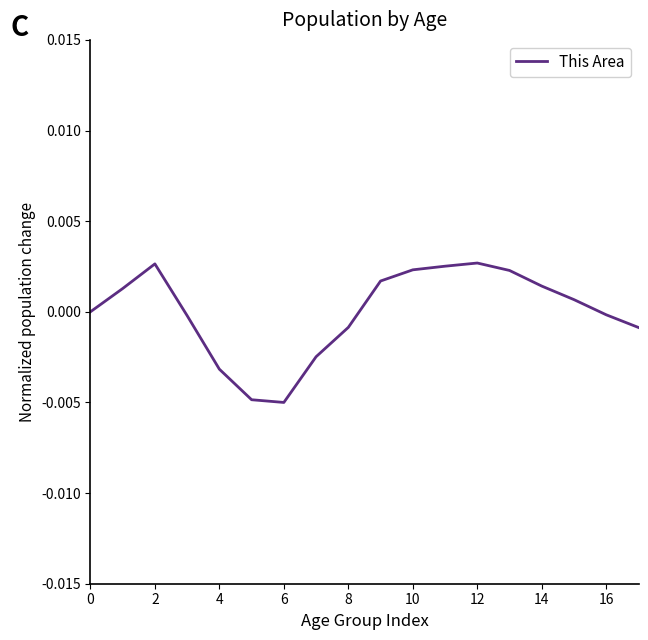

How many lines are shown in the chart?

1